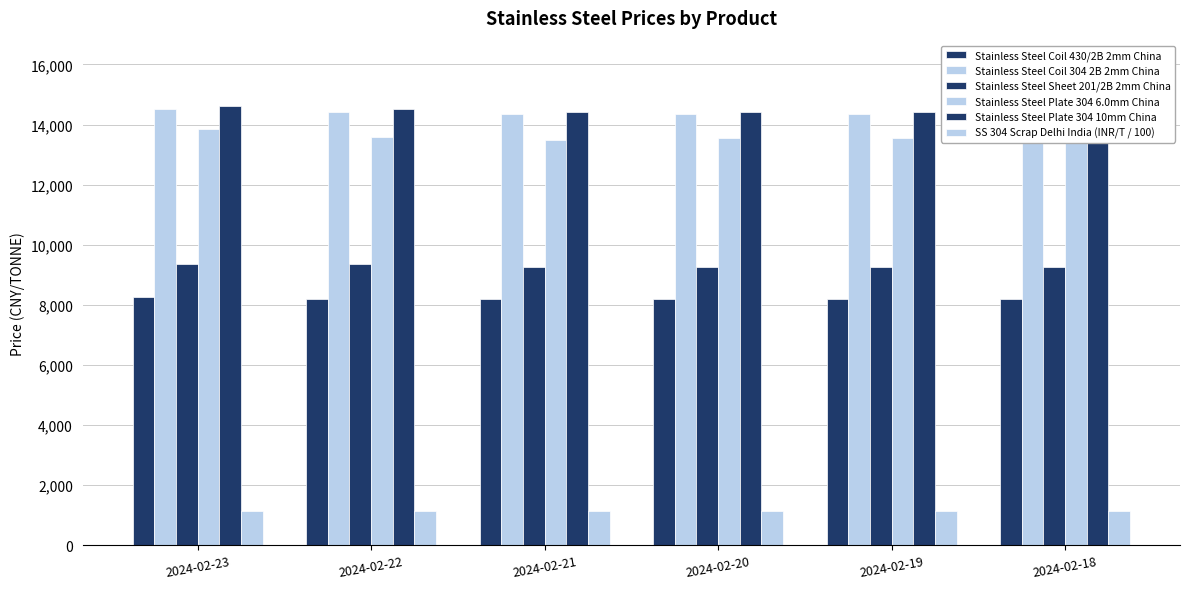

Reading left to right, extract all data points from this chart.

Stainless Steel Coil 430/2B 2mm China: 2024-02-23=8250	2024-02-22=8200	2024-02-21=8200	2024-02-20=8200	2024-02-19=8200	2024-02-18=8200
Stainless Steel Coil 304 2B 2mm China: 2024-02-23=14500	2024-02-22=14400	2024-02-21=14350	2024-02-20=14350	2024-02-19=14350	2024-02-18=14400
Stainless Steel Sheet 201/2B 2mm China: 2024-02-23=9350	2024-02-22=9350	2024-02-21=9250	2024-02-20=9250	2024-02-19=9250	2024-02-18=9250
Stainless Steel Plate 304 6.0mm China: 2024-02-23=13850	2024-02-22=13600	2024-02-21=13500	2024-02-20=13550	2024-02-19=13550	2024-02-18=13550
Stainless Steel Plate 304 10mm China: 2024-02-23=14600	2024-02-22=14500	2024-02-21=14400	2024-02-20=14400	2024-02-19=14400	2024-02-18=14400
SS 304 Scrap Delhi India (INR/T / 100): 2024-02-23=1140	2024-02-22=1140	2024-02-21=1140	2024-02-20=1140	2024-02-19=1140	2024-02-18=1140